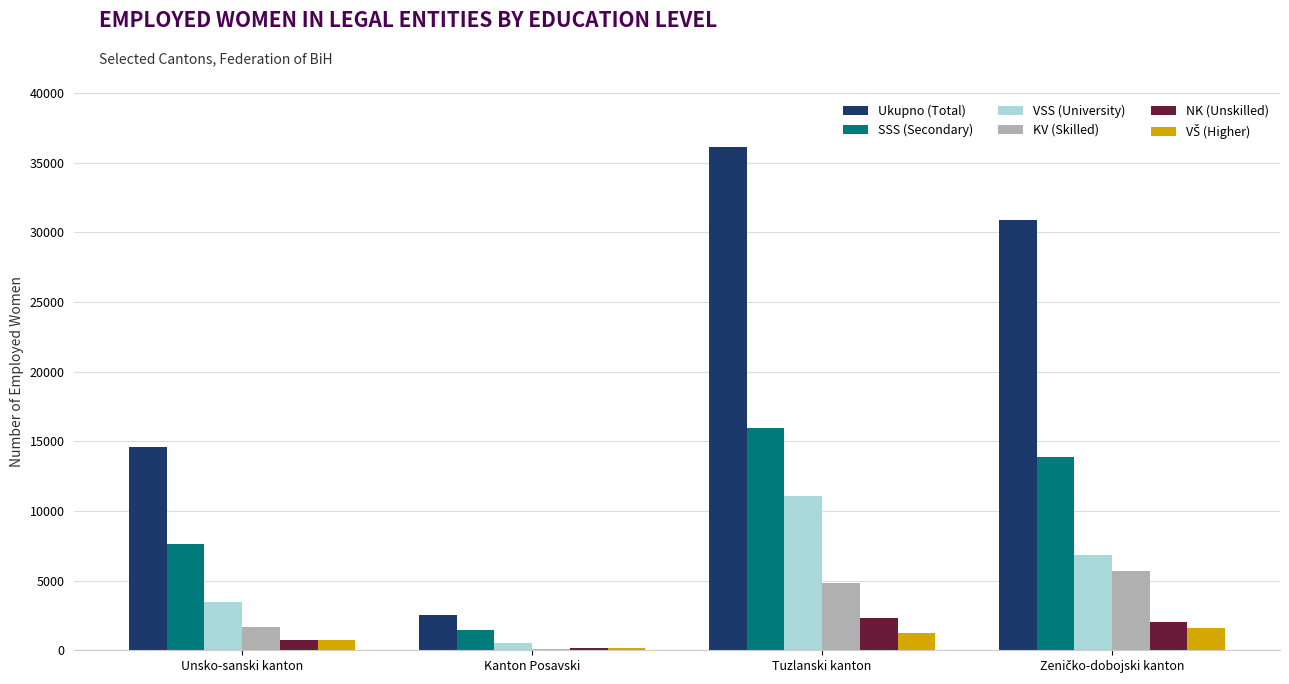

What is the maximum value for VSS (University)?

11107